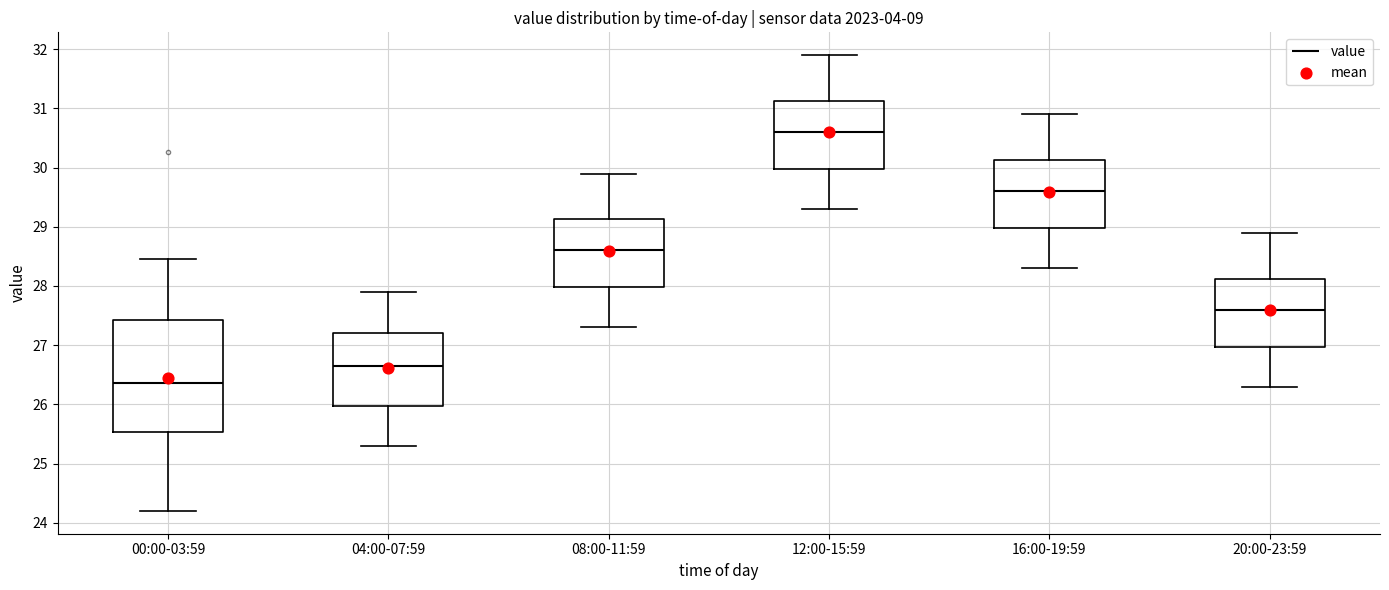

Reading left to right, read every box against the y-axis: the position of its median line, the range the box covers, and the ends of its whiskers. The values are not printed on the chart, so give them approximately, as read against the axis.

00:00-03:59: median 26.4, box 25.5 to 27.4, whiskers 24.2 to 28.5
04:00-07:59: median 26.7, box 26.0 to 27.2, whiskers 25.3 to 27.9
08:00-11:59: median 28.6, box 28.0 to 29.1, whiskers 27.3 to 29.9
12:00-15:59: median 30.6, box 30.0 to 31.1, whiskers 29.3 to 31.9
16:00-19:59: median 29.6, box 29.0 to 30.1, whiskers 28.3 to 30.9
20:00-23:59: median 27.6, box 27.0 to 28.1, whiskers 26.3 to 28.9